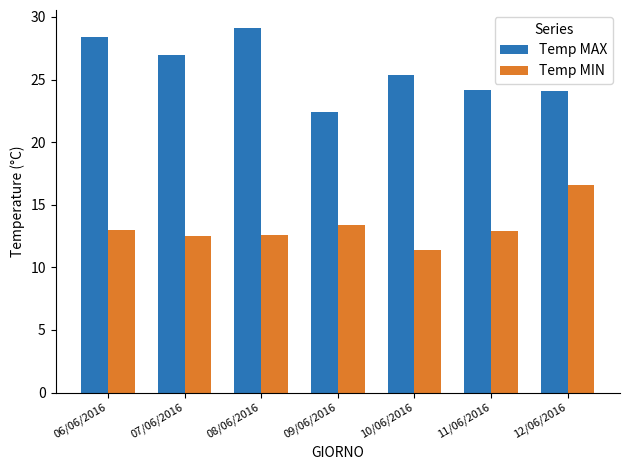

Is it true that Temp MIN equals 8.9 at 09/06/2016?

False